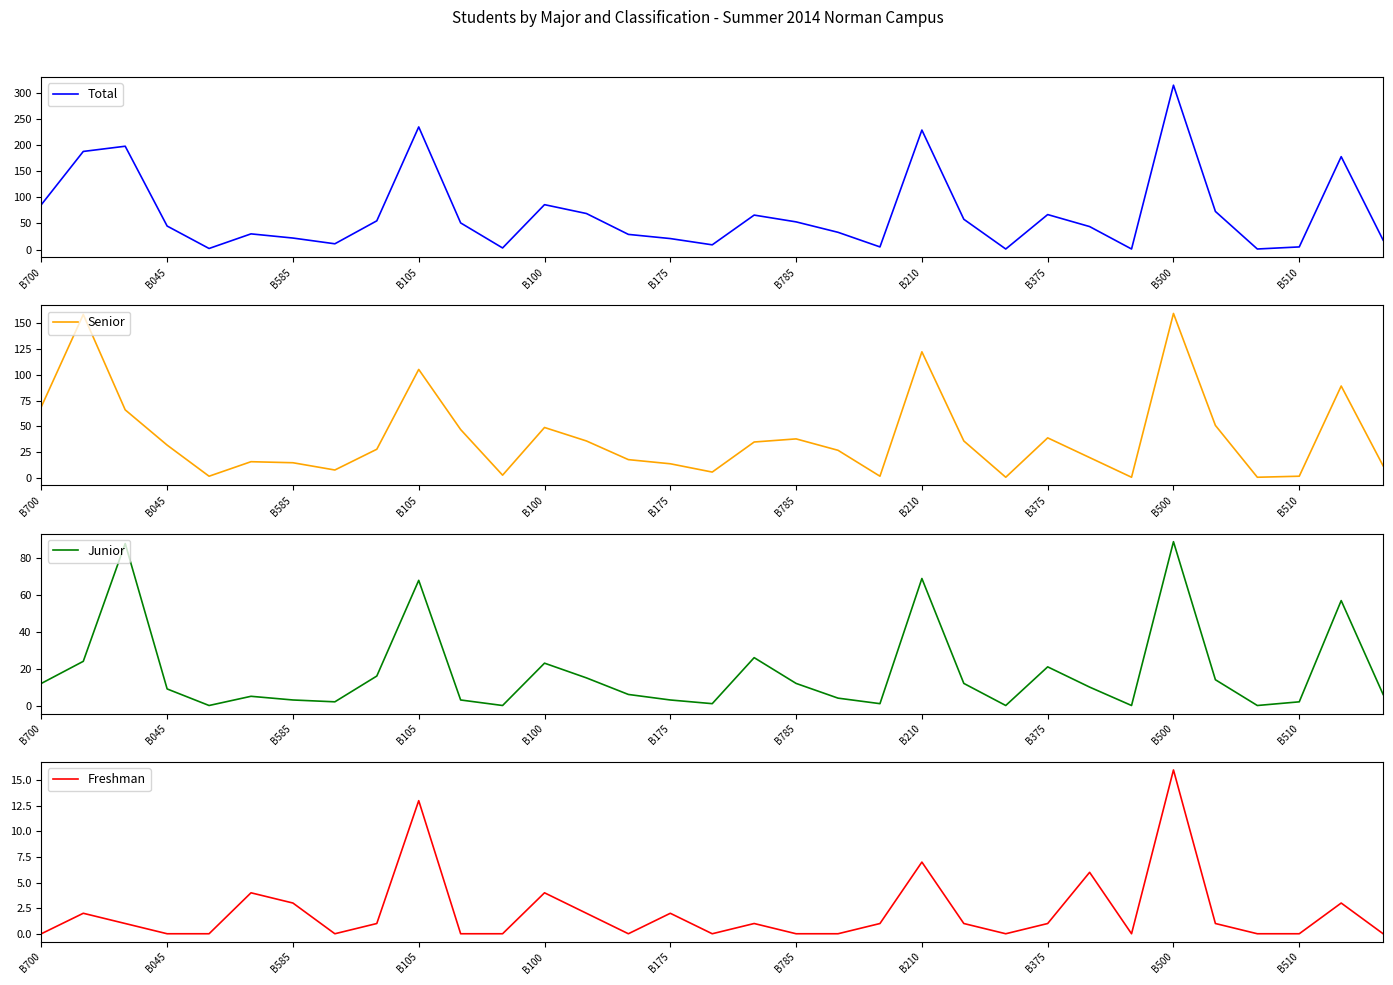

Rank the series at 20 from highest to lowest value.

Total, Senior, Junior, Freshman